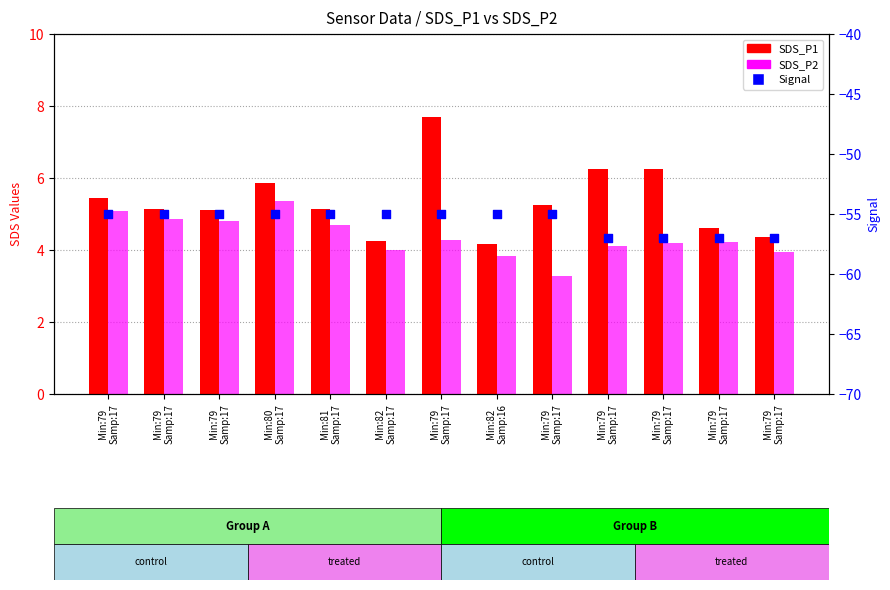

What are all the series names shown in the legend?

SDS_P1, SDS_P2, Signal